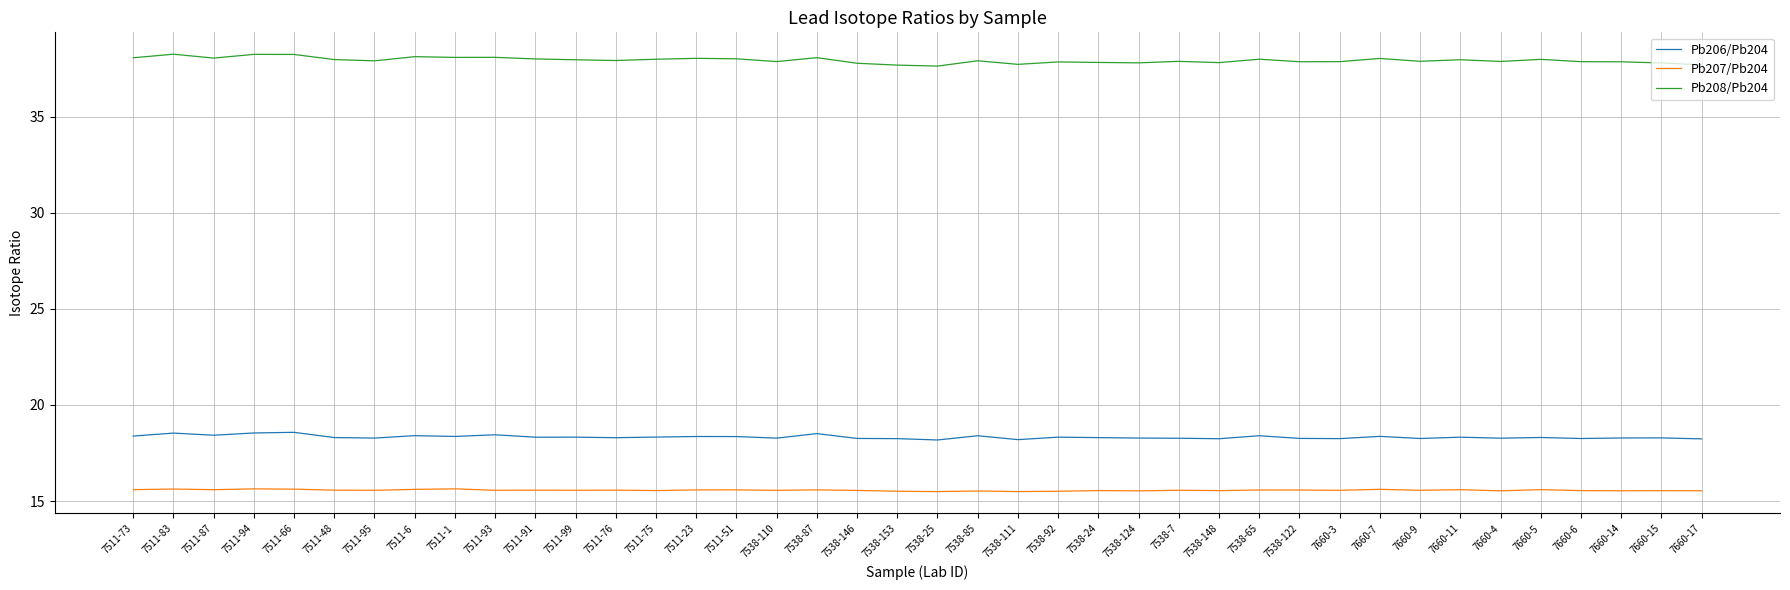

Rank the series at 7538-87 from highest to lowest value.

Pb208/Pb204, Pb206/Pb204, Pb207/Pb204